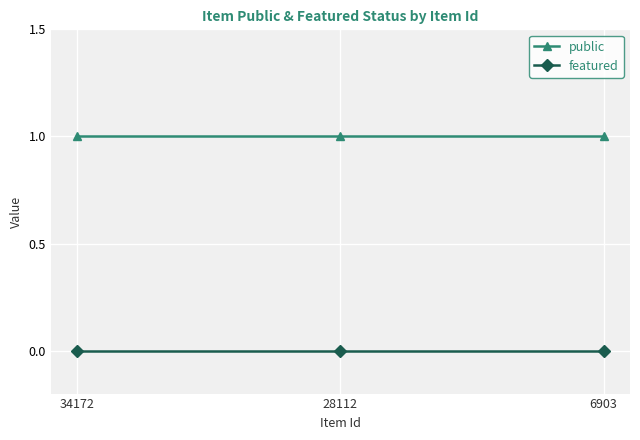

At 28112, list the series in order from smallest to largest.

featured, public